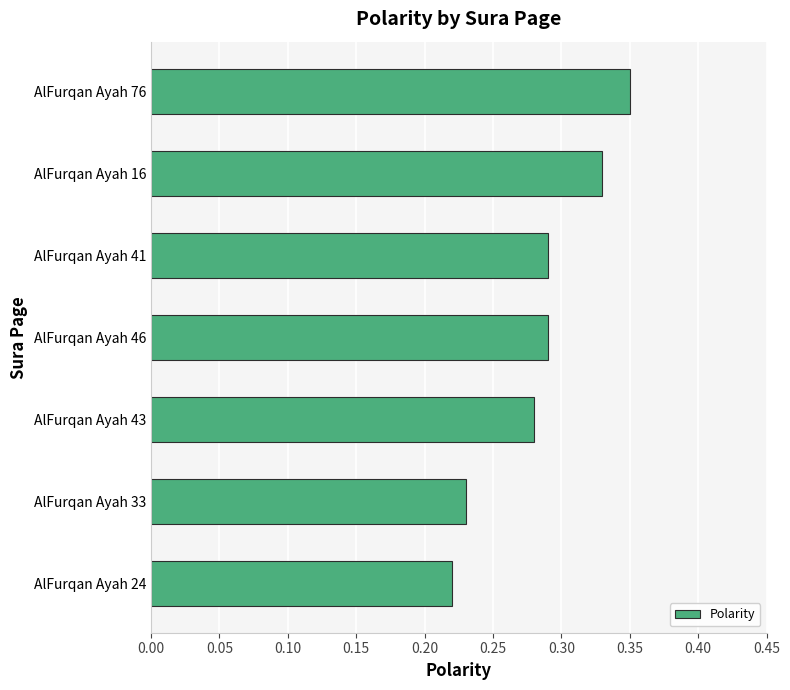

What is the difference between the maximum and minimum values?

0.1